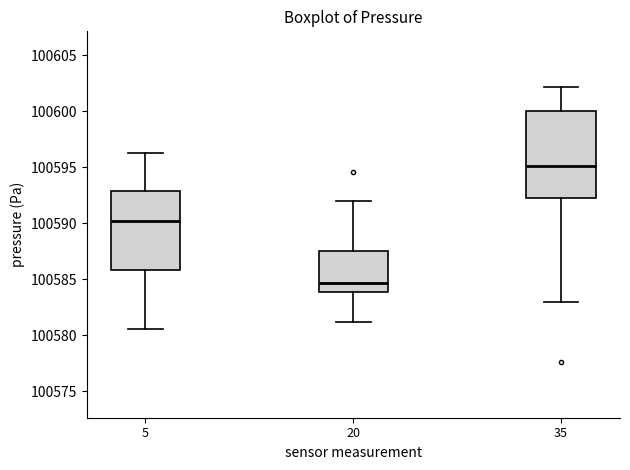

Where is the upper edge of the box at x = 35 on the y-axis? The values are not printed on the chart, so give them approximately, as read against the axis.

100600.0